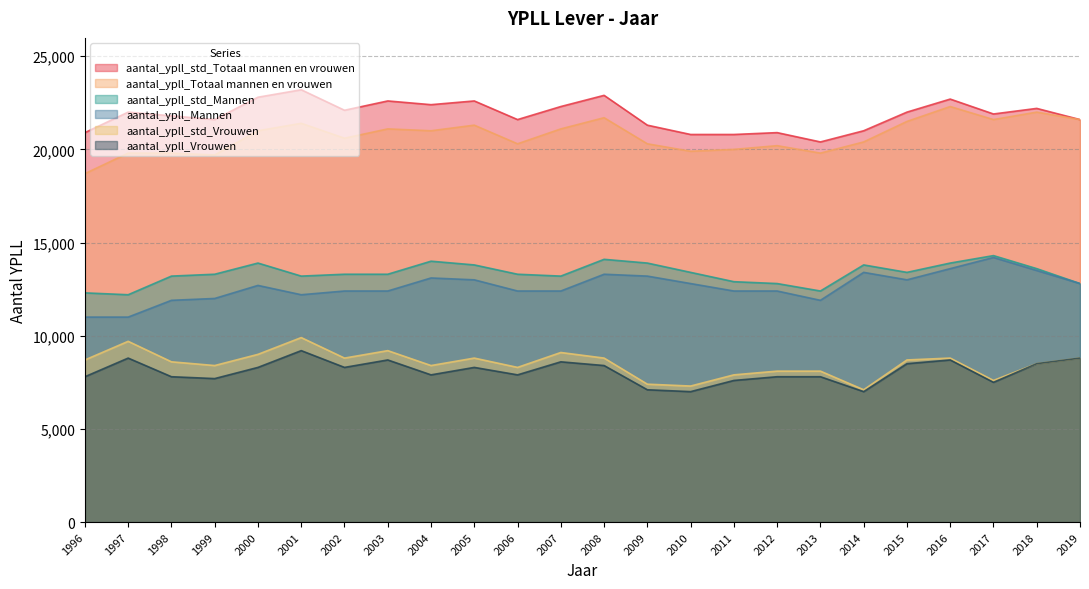

What is the smallest value displayed?

7000